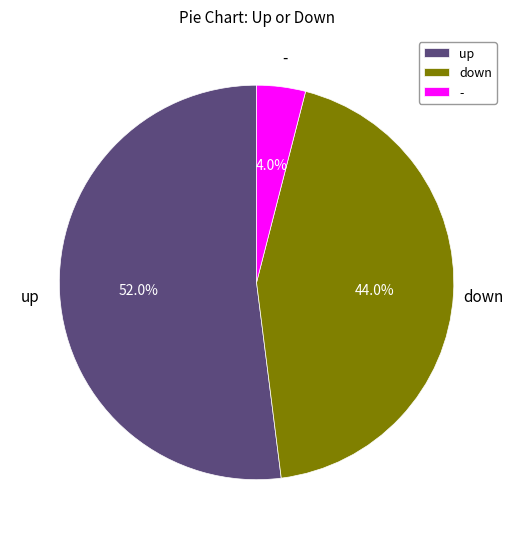

Which slice is the largest?

up